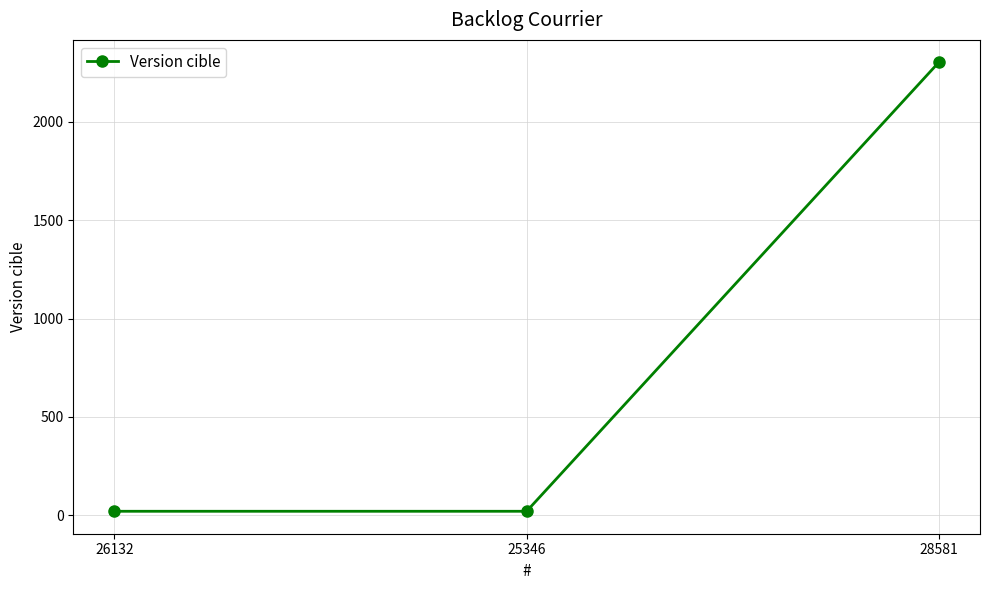

What is the change in value from 26132 to 28581?

+2280.0